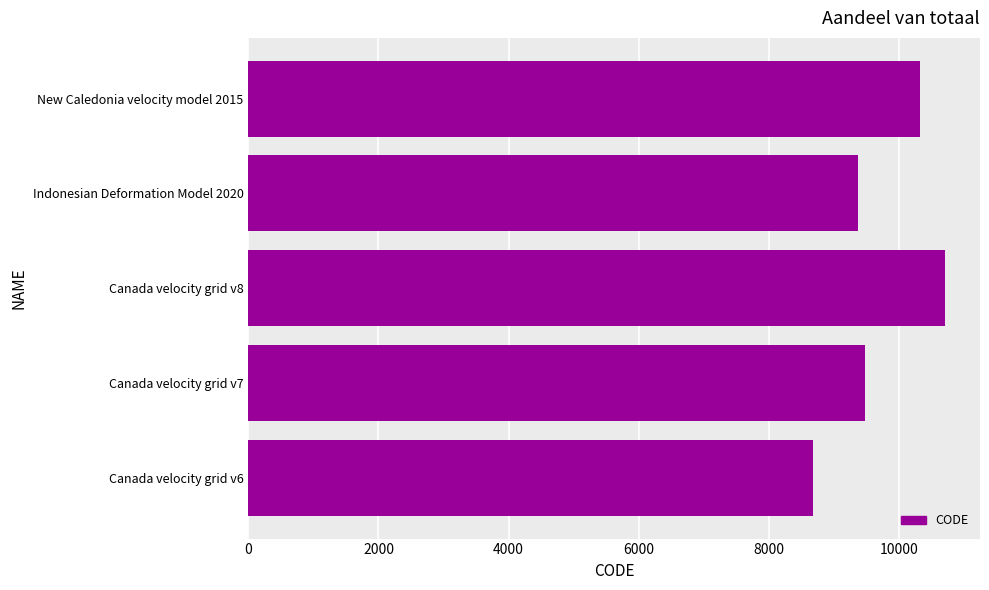

How many values are below 9483?

2